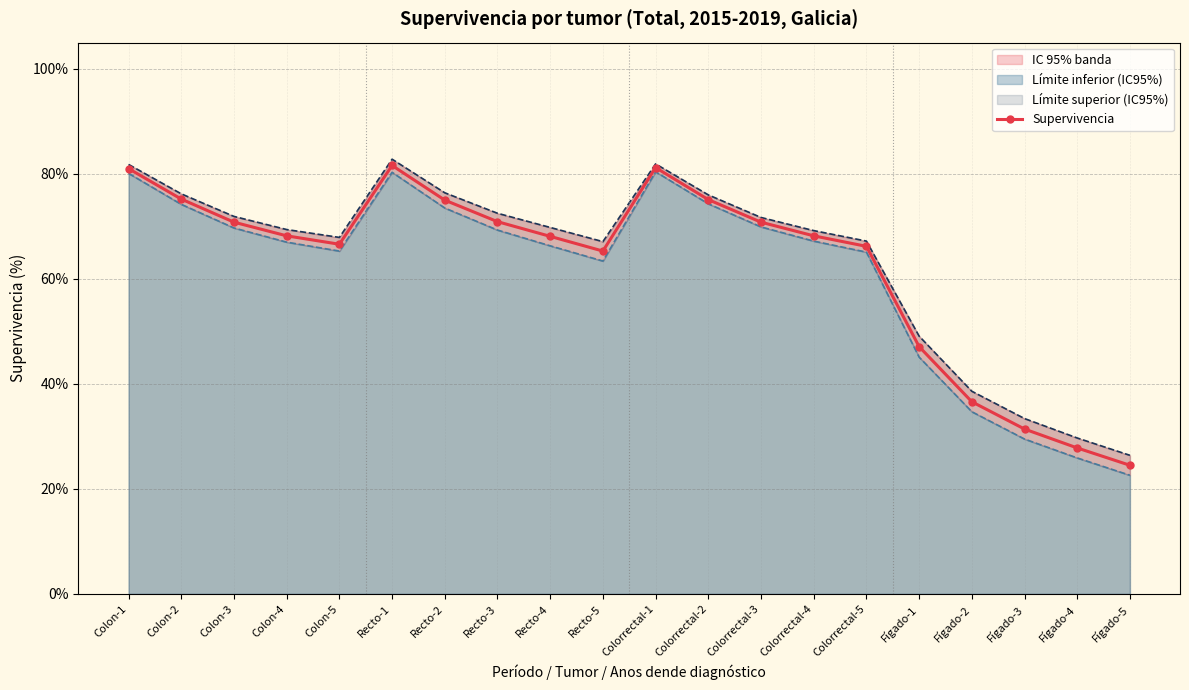

List the labels in order of value, smallest first.

Fígado-5, Fígado-4, Fígado-3, Fígado-2, Fígado-1, Recto-5, Colorrectal-5, Colon-5, Recto-4, Colon-4, Colorrectal-4, Colon-3, Colorrectal-3, Recto-3, Recto-2, Colorrectal-2, Colon-2, Colon-1, Colorrectal-1, Recto-1